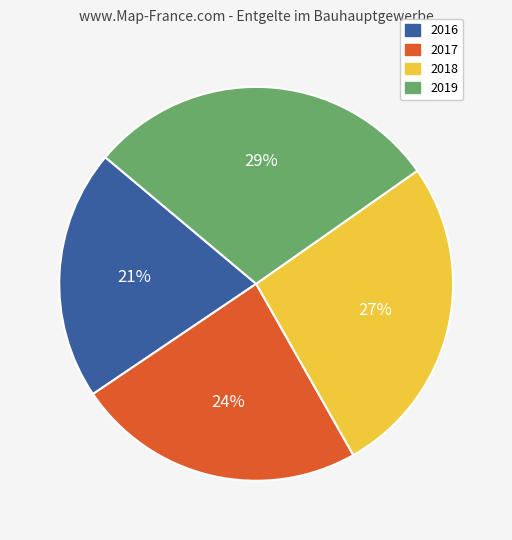

Is 2019 the majority of the pie?

No